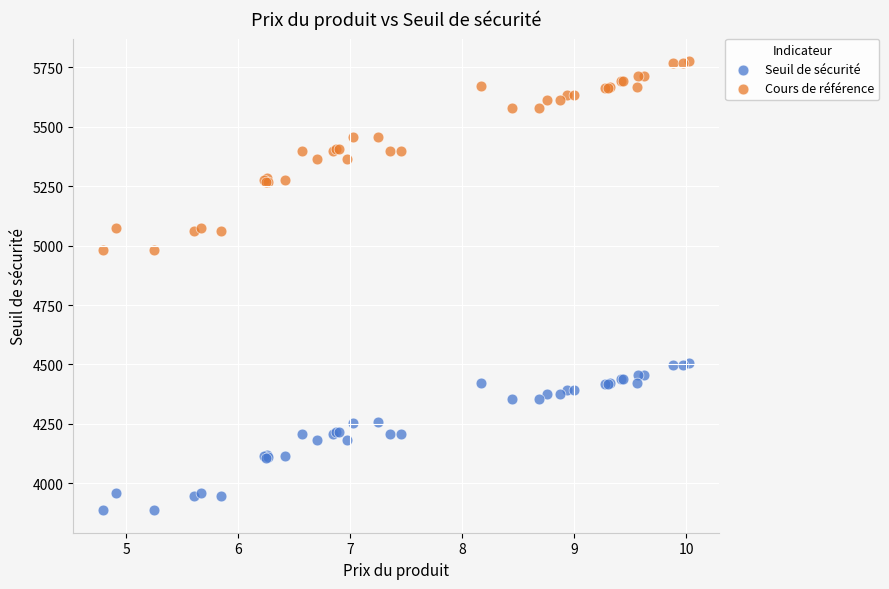

Which series reaches the maximum Y coordinate?

Cours de référence